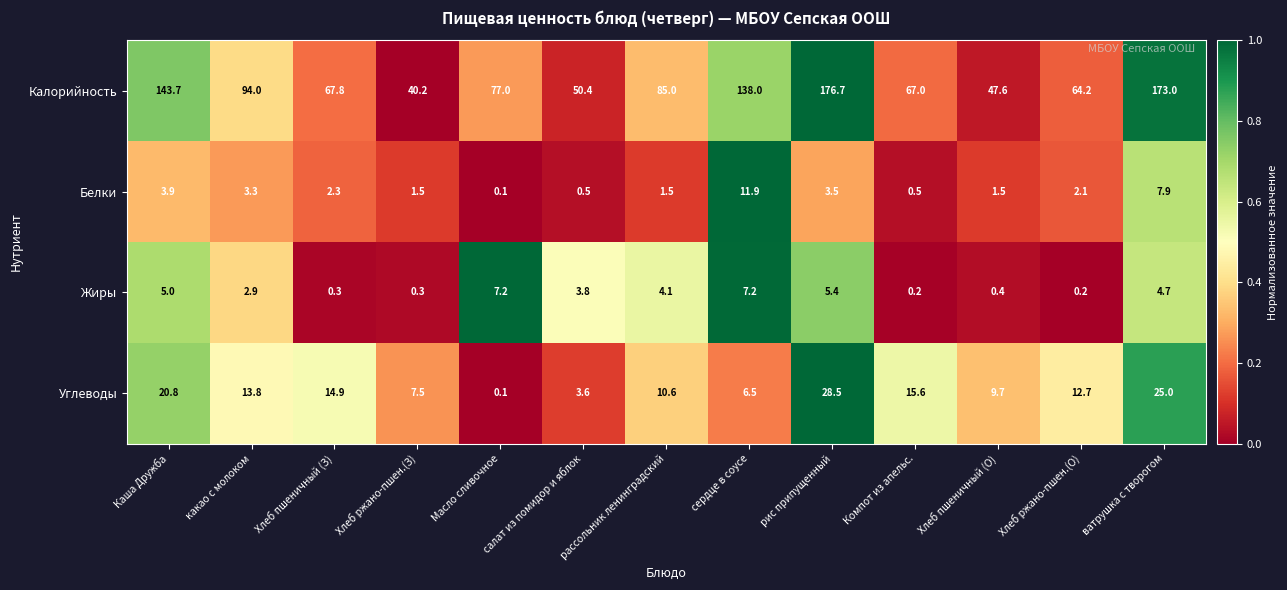

Which series has the largest total across all categories?

Калорийность